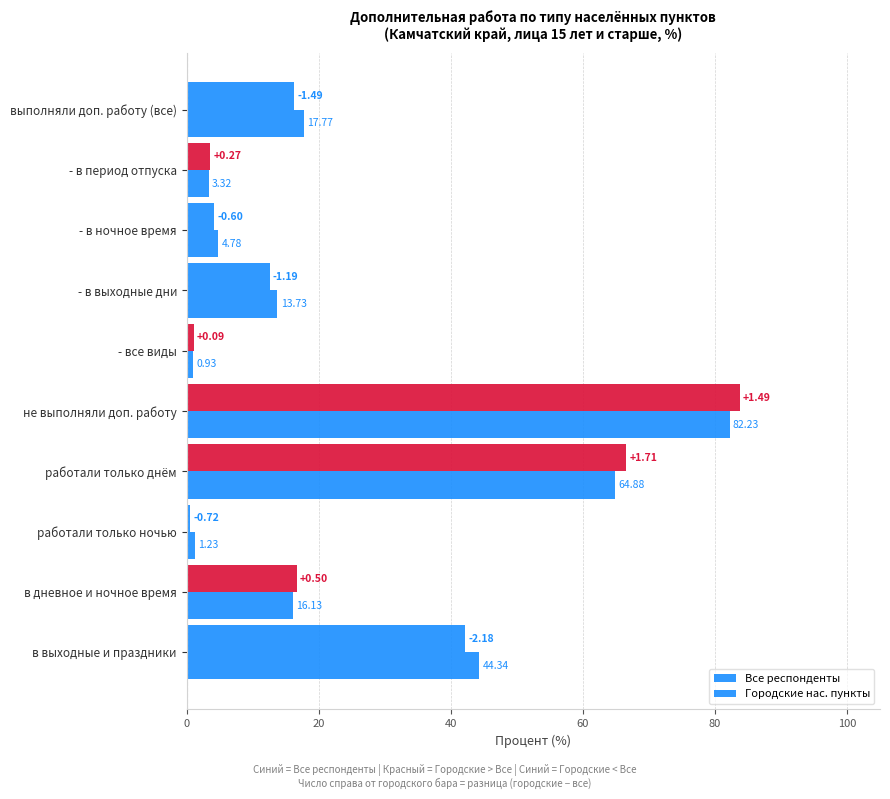

How many data points in Городские нас. пункты are less than 16?

5